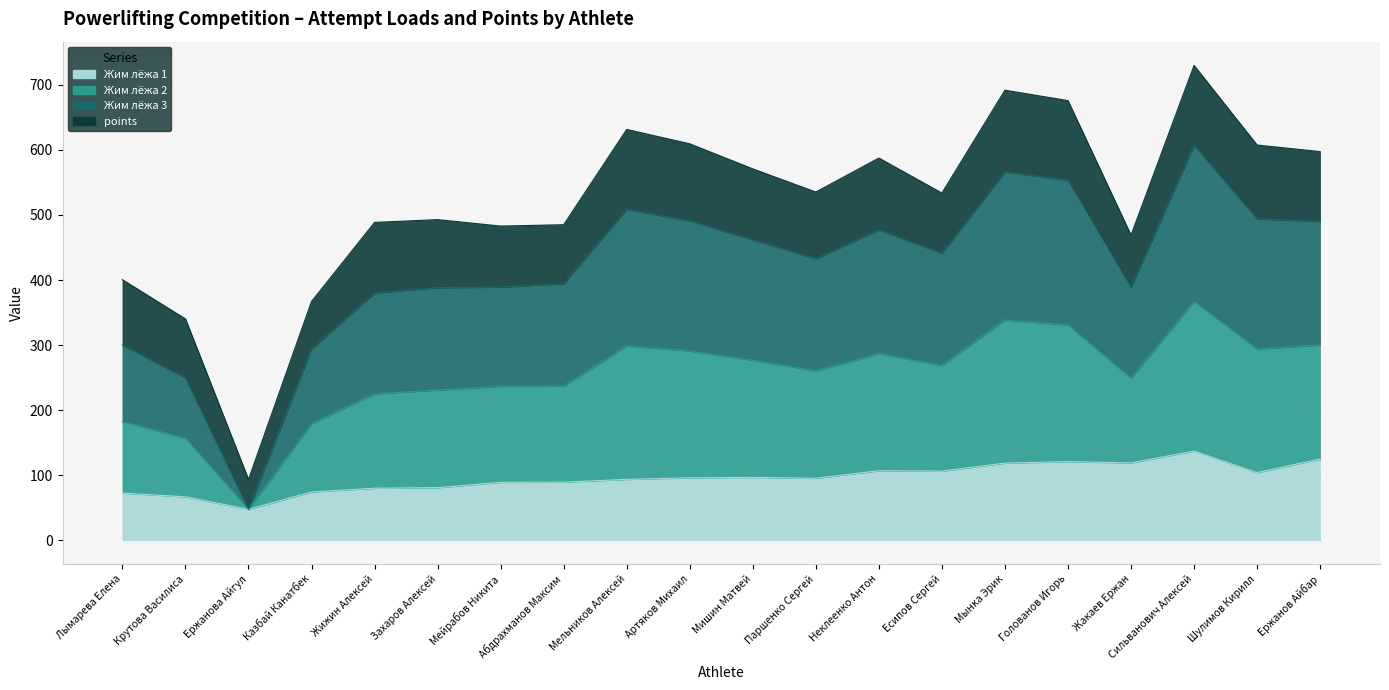

True or false: Жим лёжа 1 has a value of 80.9 at Захаров Алексей.

True